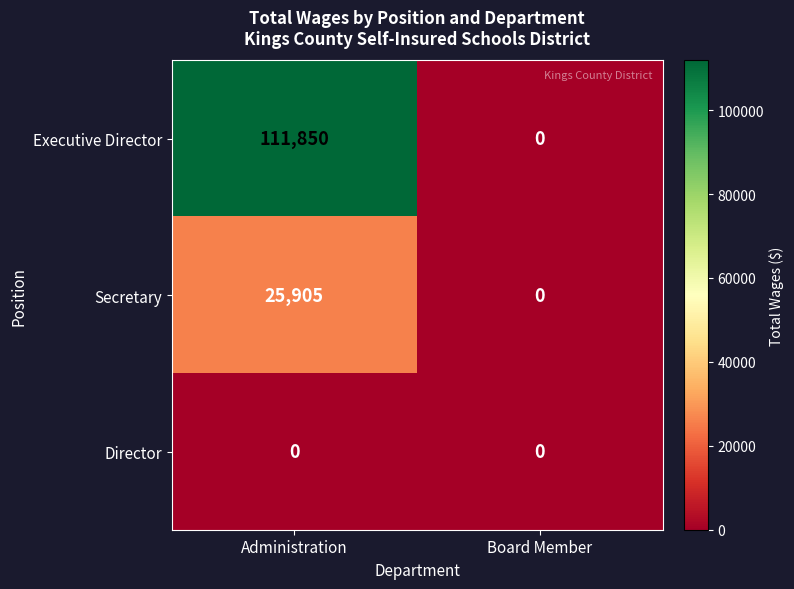

The Executive Director series shows 0 at Board Member. True or false?

True